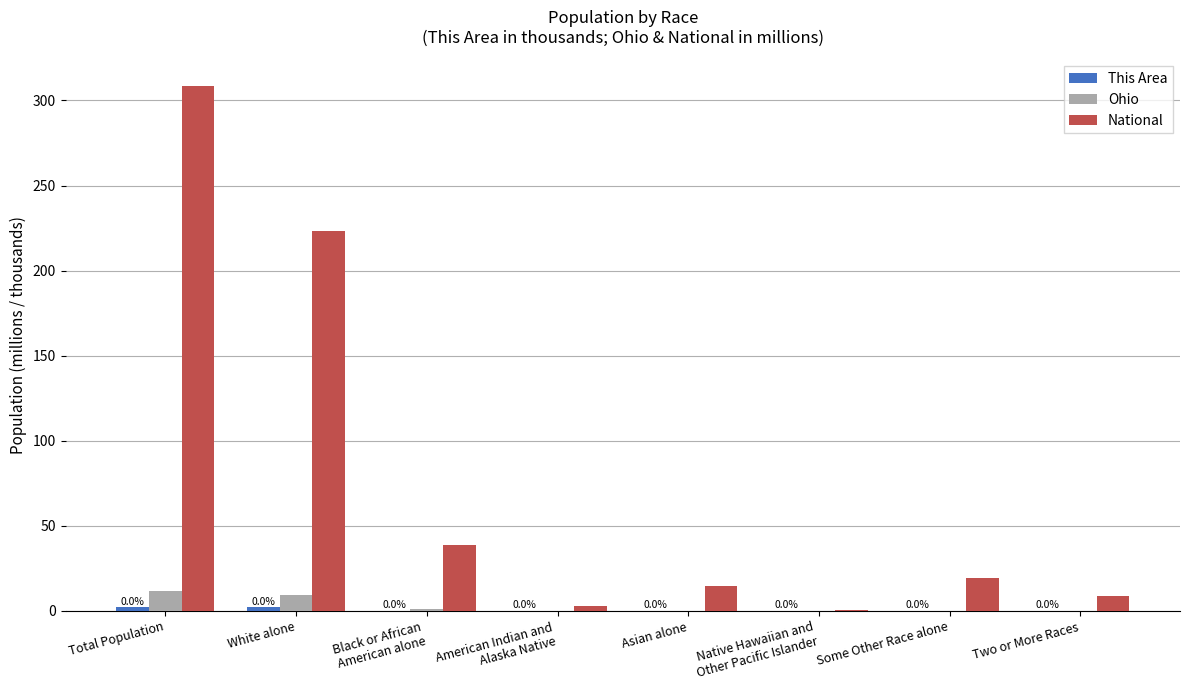

Are the bars horizontal?

No